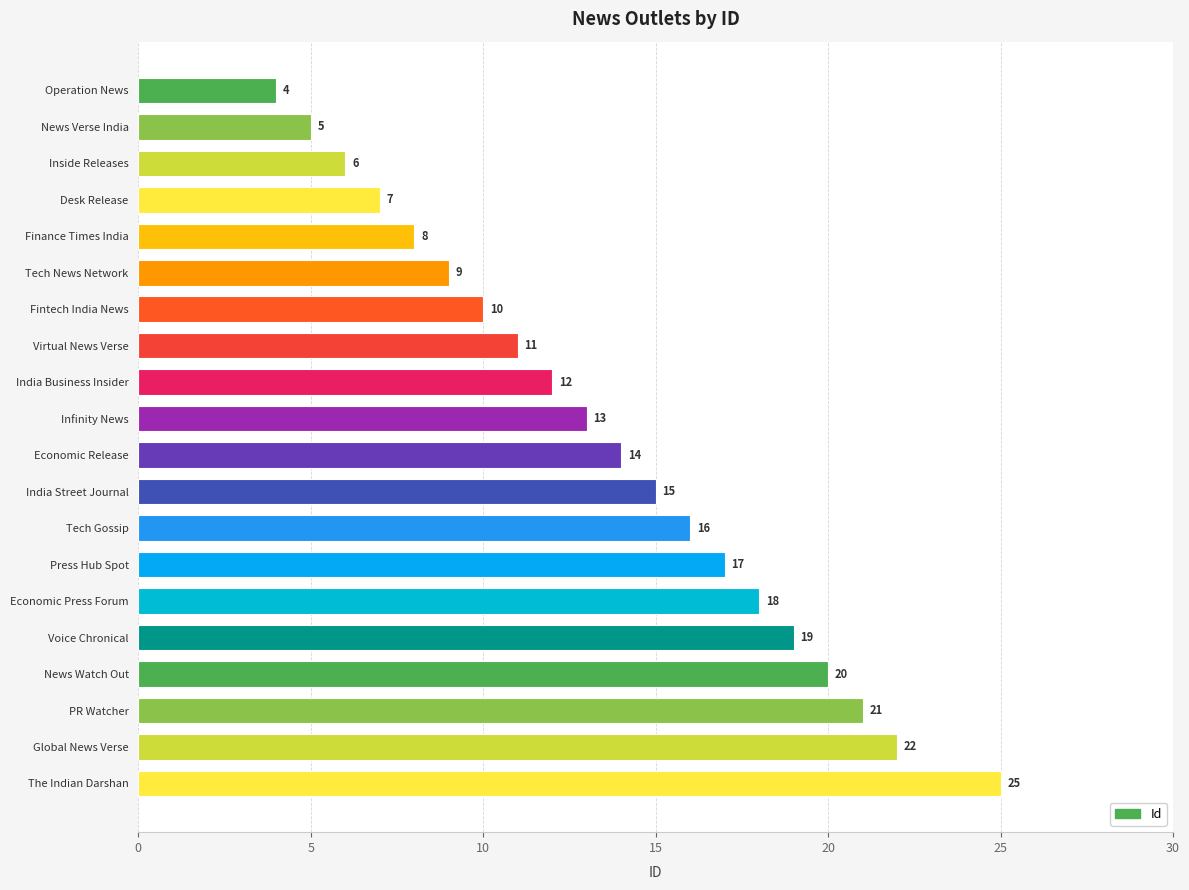

Reading top to bottom, list all the values displayed in this chart.

Operation News=4	News Verse India=5	Inside Releases=6	Desk Release=7	Finance Times India=8	Tech News Network=9	Fintech India News=10	Virtual News Verse=11	India Business Insider=12	Infinity News=13	Economic Release=14	India Street Journal=15	Tech Gossip=16	Press Hub Spot=17	Economic Press Forum=18	Voice Chronical=19	News Watch Out=20	PR Watcher=21	Global News Verse=22	The Indian Darshan=25